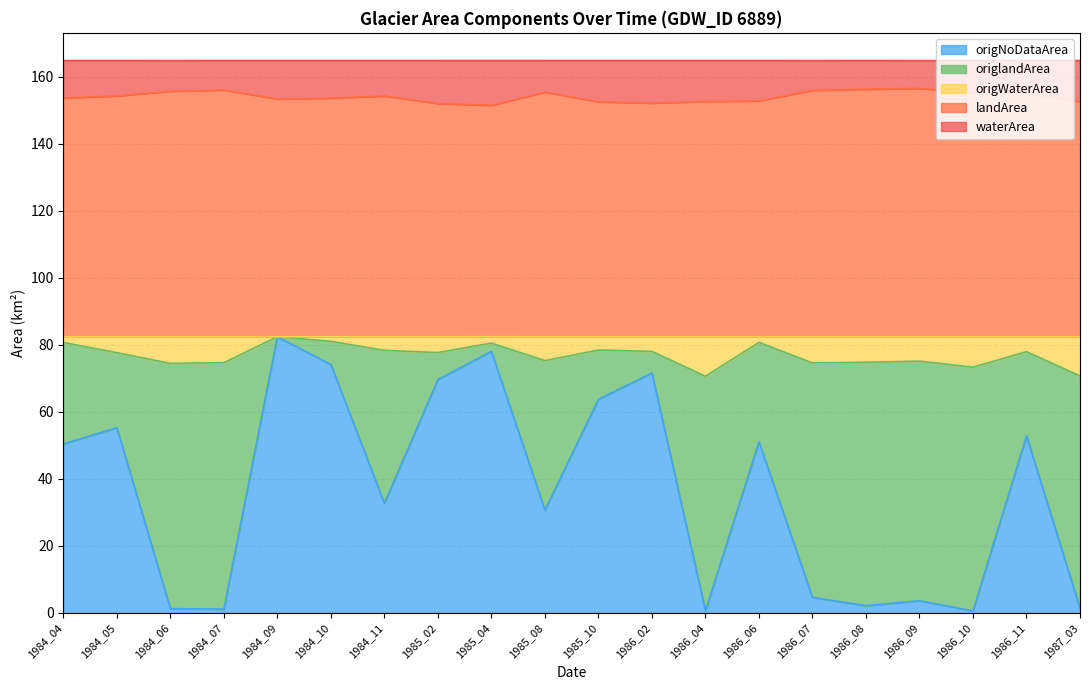

True or false: origNoDataArea has a value of 10.5 at 1985_08.

False